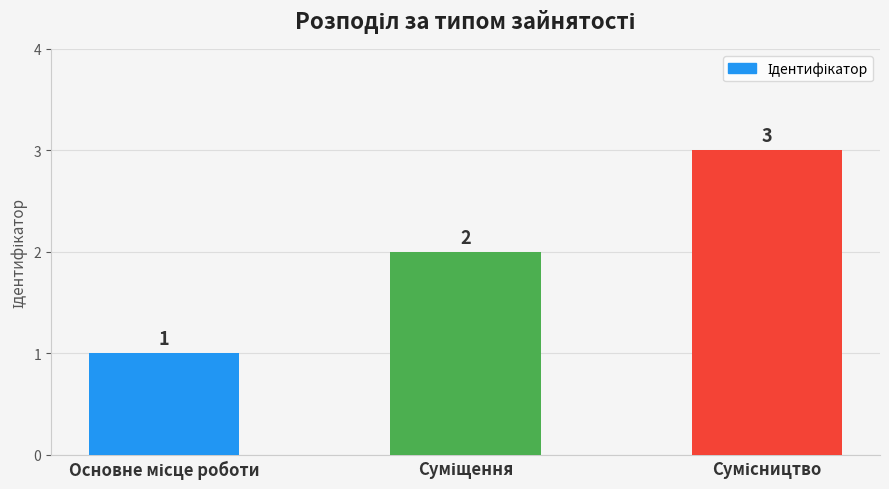

What is the value of the 3rd bar from the left?

3